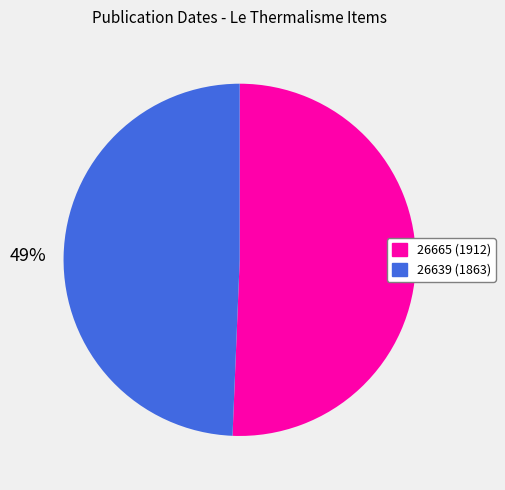

Do 26639 (1863) and 26665 (1912) together represent more than half of the pie?

Yes